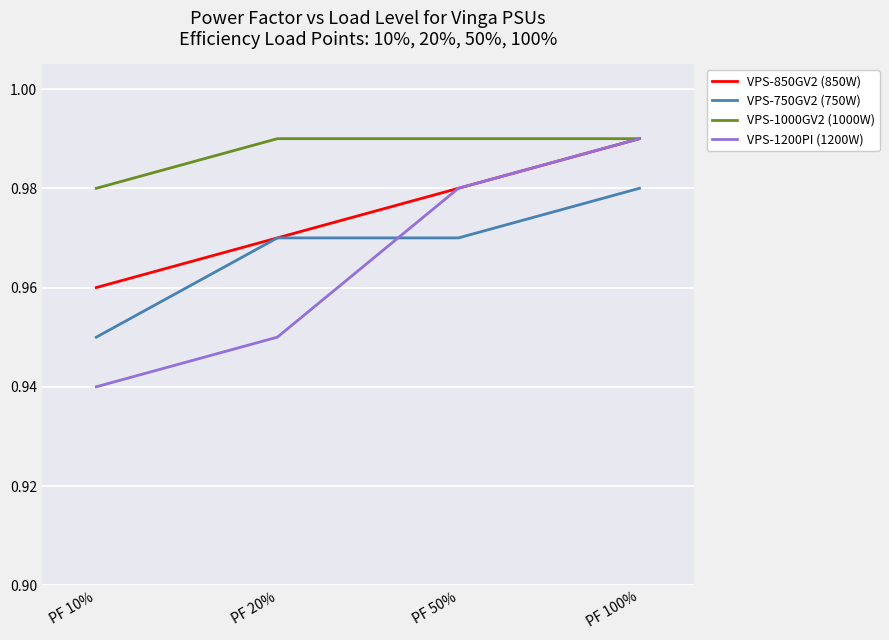

True or false: VPS-1200PI (1200W) and VPS-750GV2 (750W) cross at least once.

True